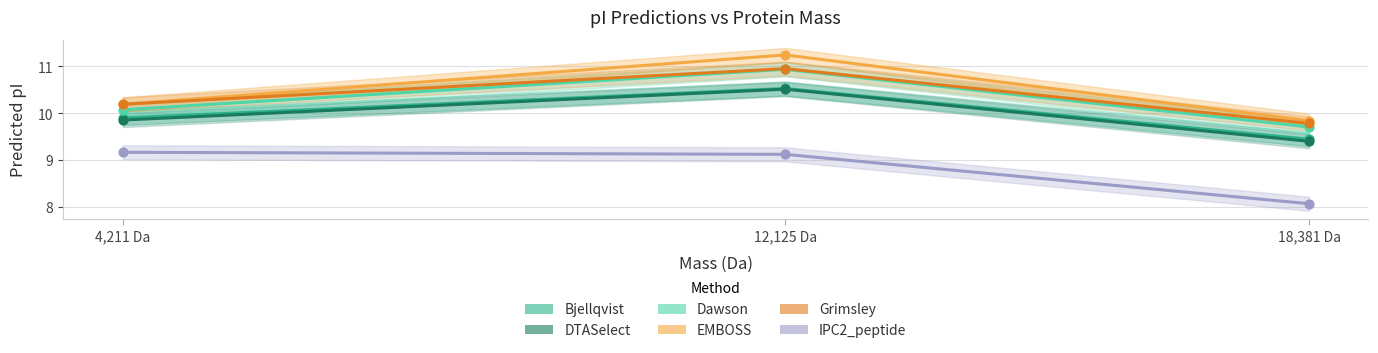

Which series reaches the maximum Y coordinate?

EMBOSS